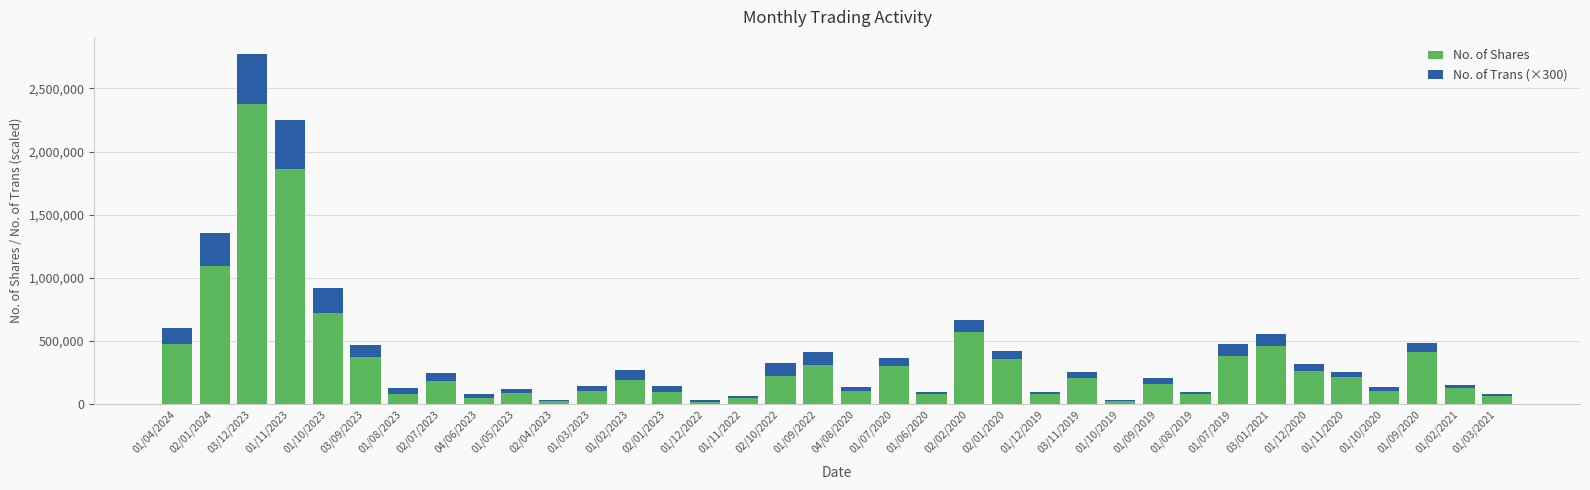

At which category is the sum across all series the highest?

03/12/2023